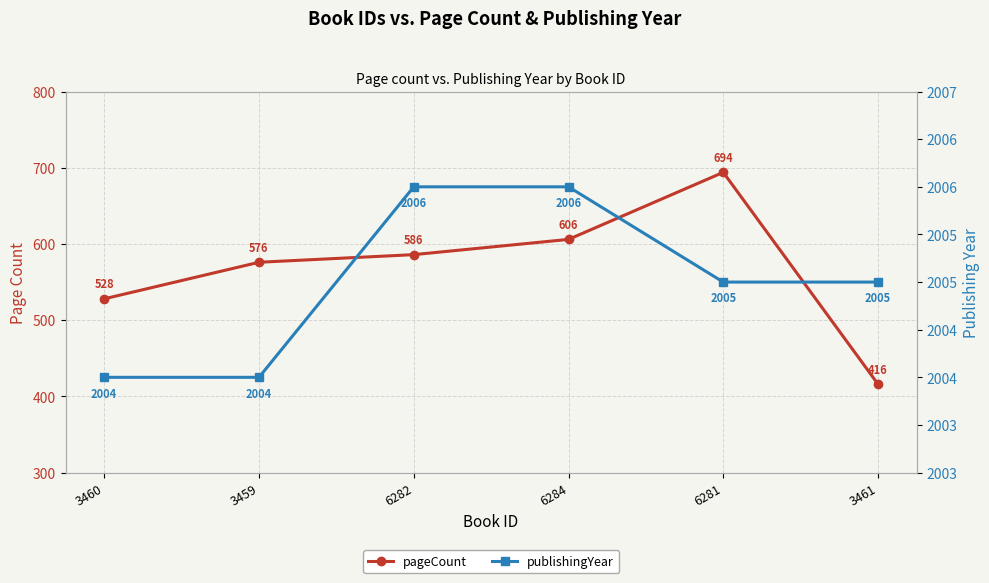

True or false: publishingYear has more than 1 points higher than both neighbors.

False